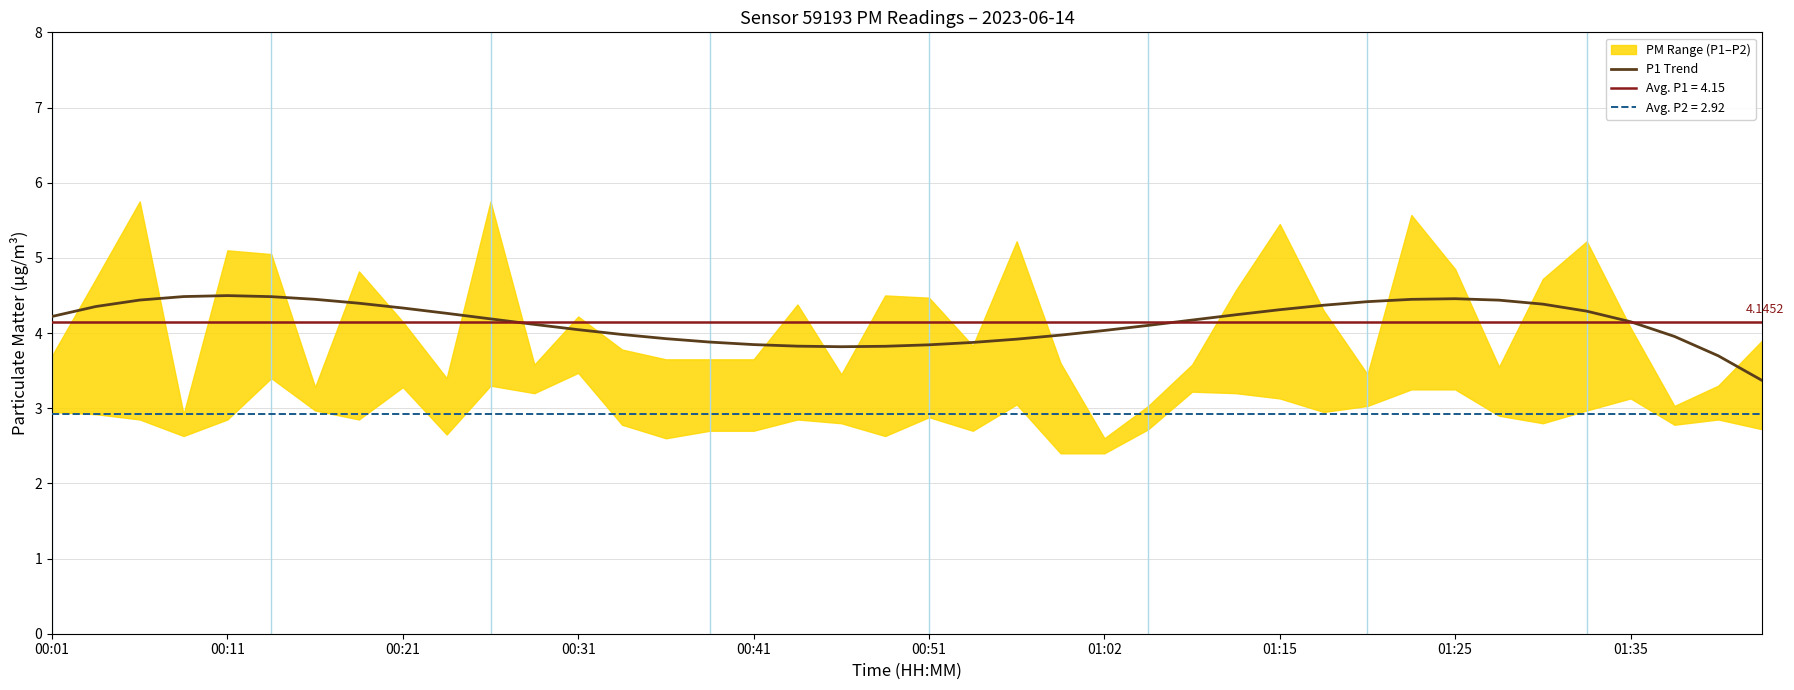

True or false: the data shows 4.0 at 00:31.

True